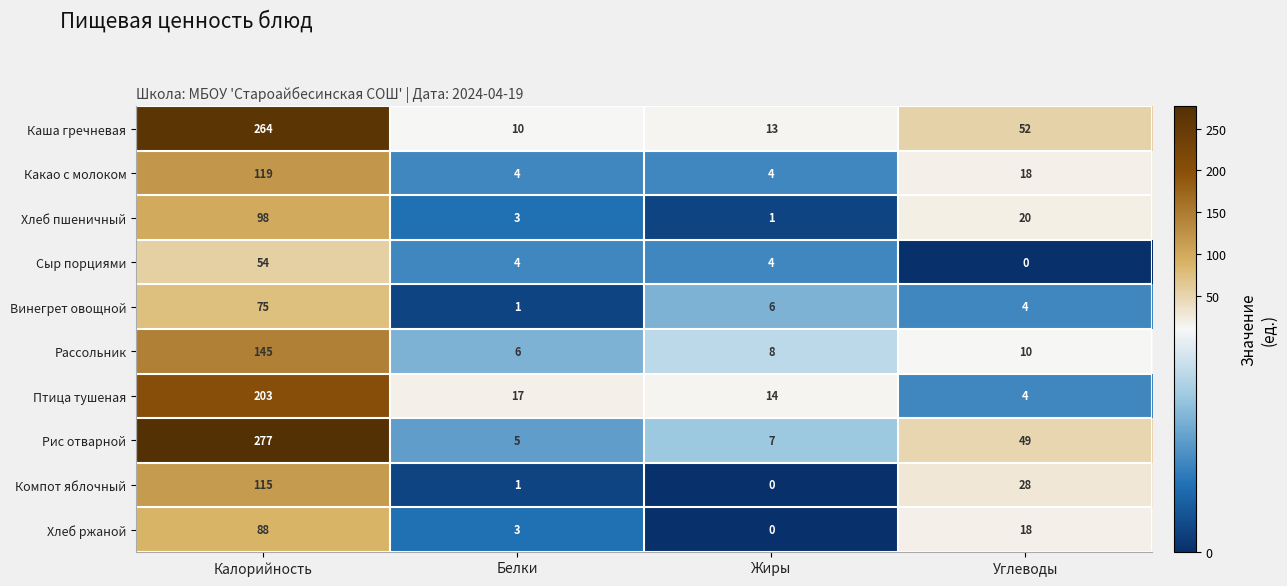

Rank the series by their maximum value, from lowest to highest.

Сыр порциями, Винегрет овощной, Хлеб ржаной, Хлеб пшеничный, Компот яблочный, Какао с молоком, Рассольник, Птица тушеная, Каша гречневая, Рис отварной